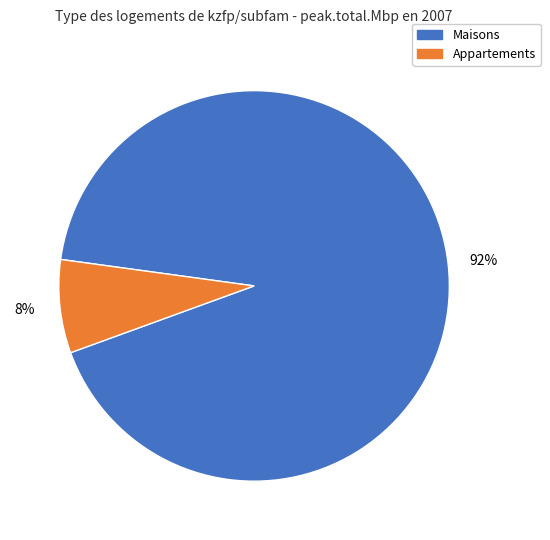

Is it true that Maisons is 92% of the pie?

True